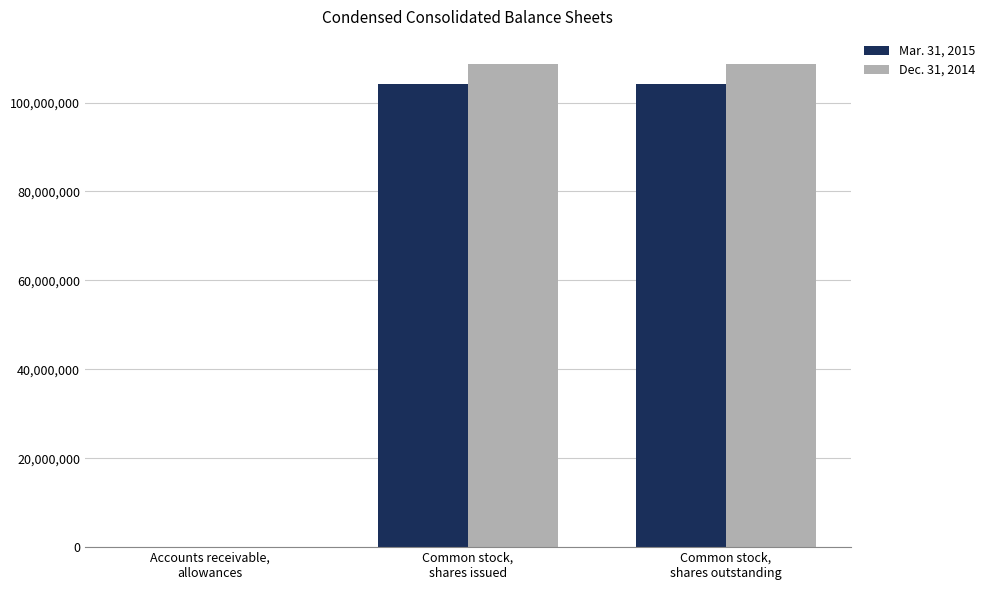

What is the difference between the Mar. 31, 2015 values at Accounts receivable,
allowances and Common stock,
shares outstanding?

104208451